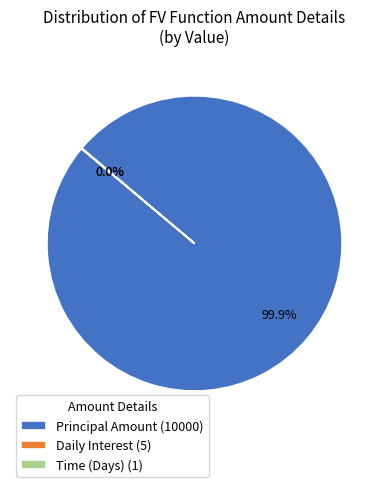

Is there a majority slice in this chart?

Yes